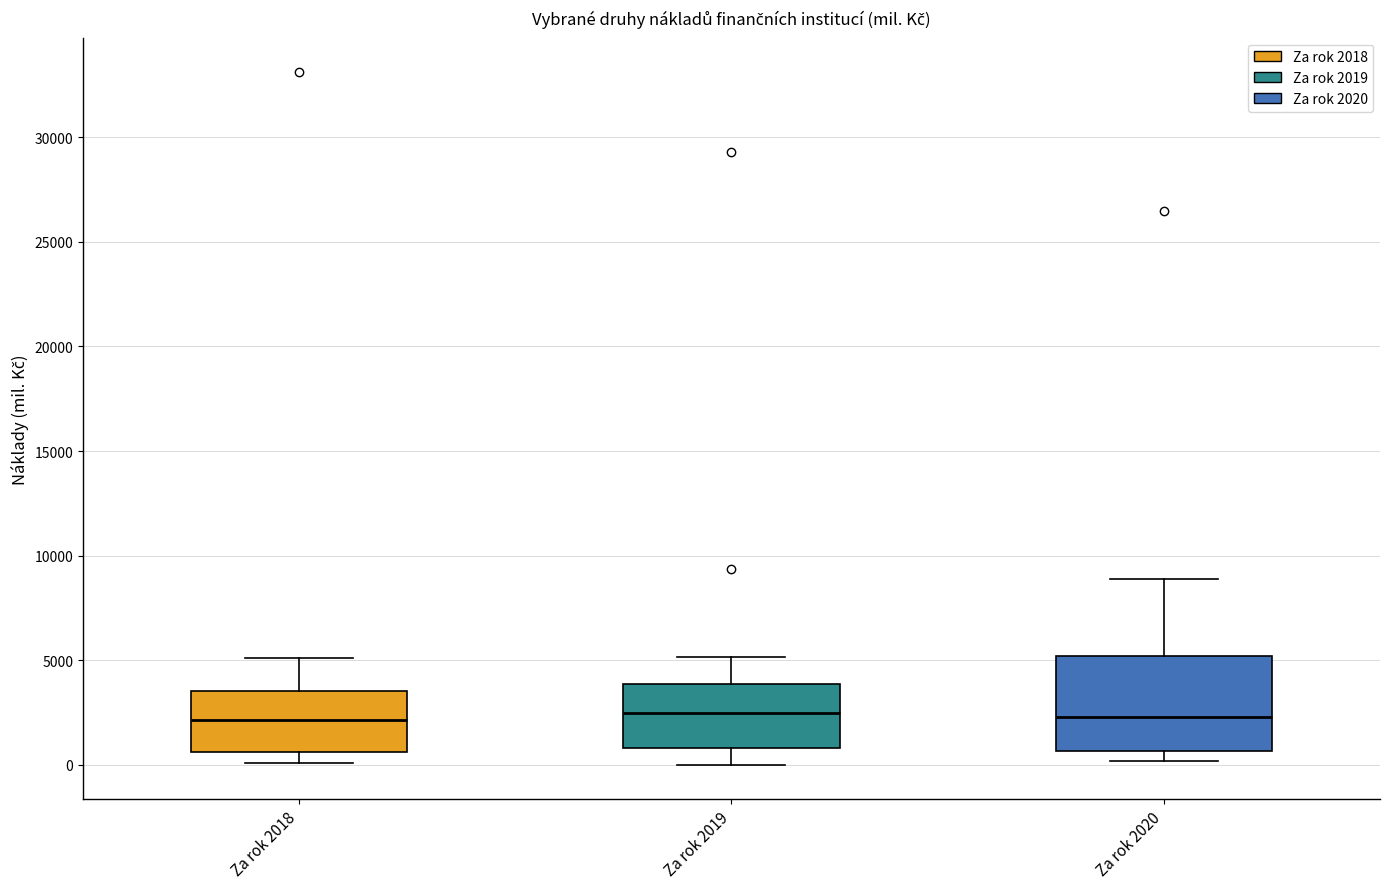

Reading left to right, read every box against the y-axis: the position of its median line, the range the box covers, and the ends of its whiskers. The values are not printed on the chart, so give them approximately, as read against the axis.

Za rok 2018: median 2000, box 500 to 3500, whiskers 0 to 5000
Za rok 2019: median 2500, box 1000 to 4000, whiskers 0 to 5000
Za rok 2020: median 2500, box 500 to 5000, whiskers 0 to 9000